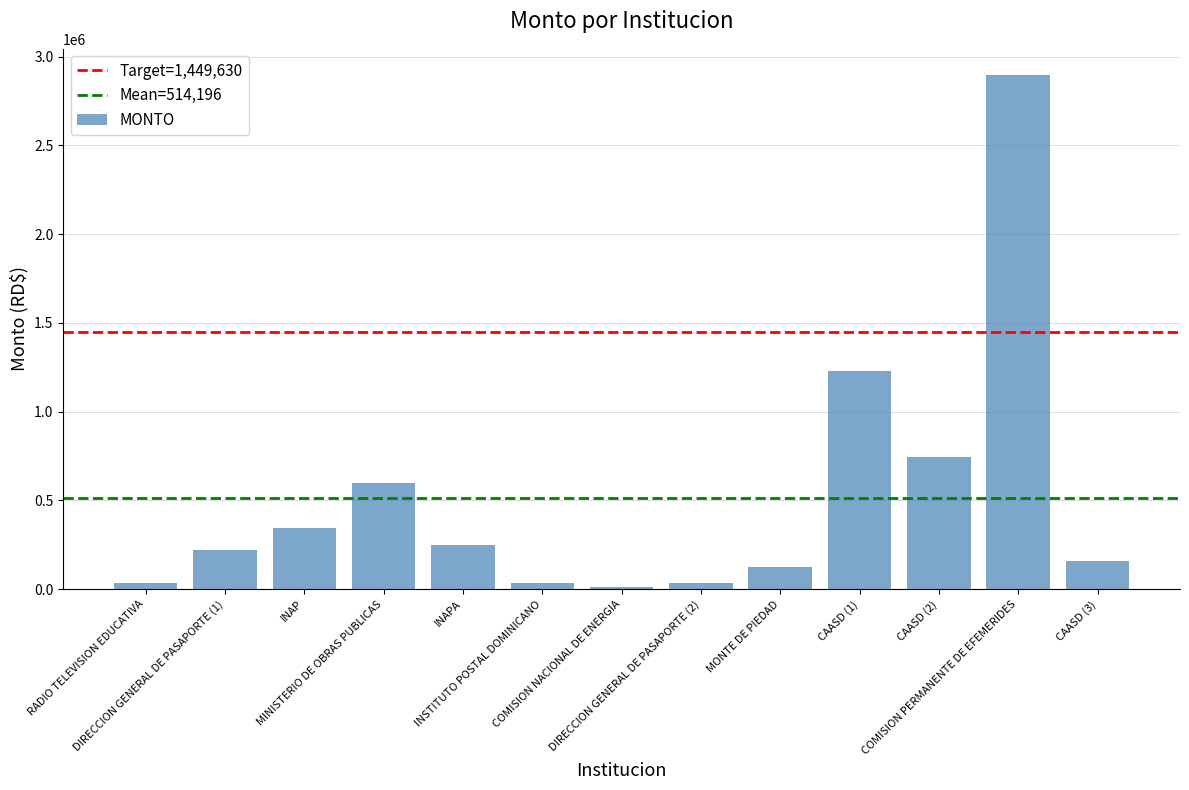

Is it true that the value at DIRECCION GENERAL DE PASAPORTE (2) is 33379.8?

True